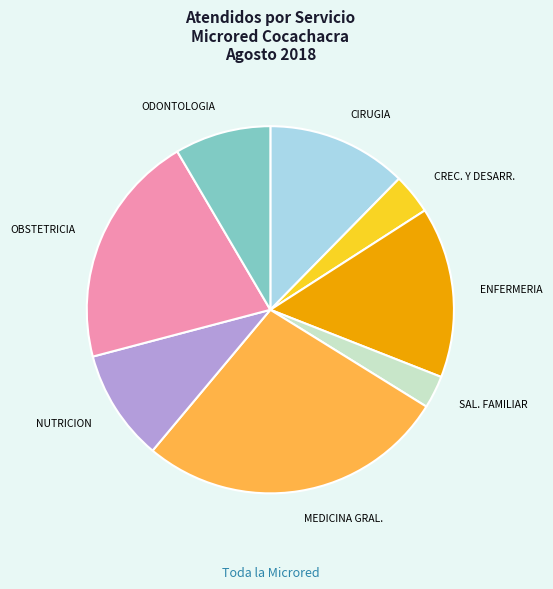

Is there any slice that represents more than half of the pie?

No